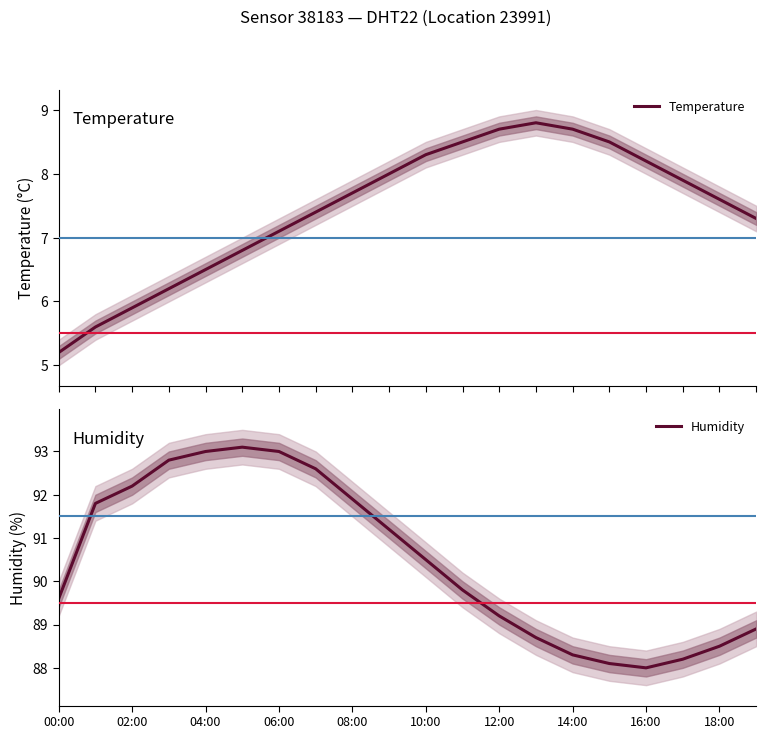

What is the sum of all Temperature values?

148.9